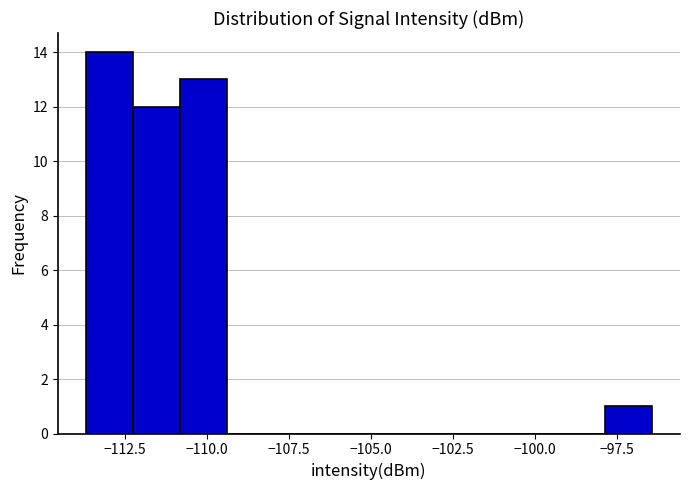

Around what value on the x-axis is the tallest bar? Give the approximate position of its centre, as read against the axis.

-113.0